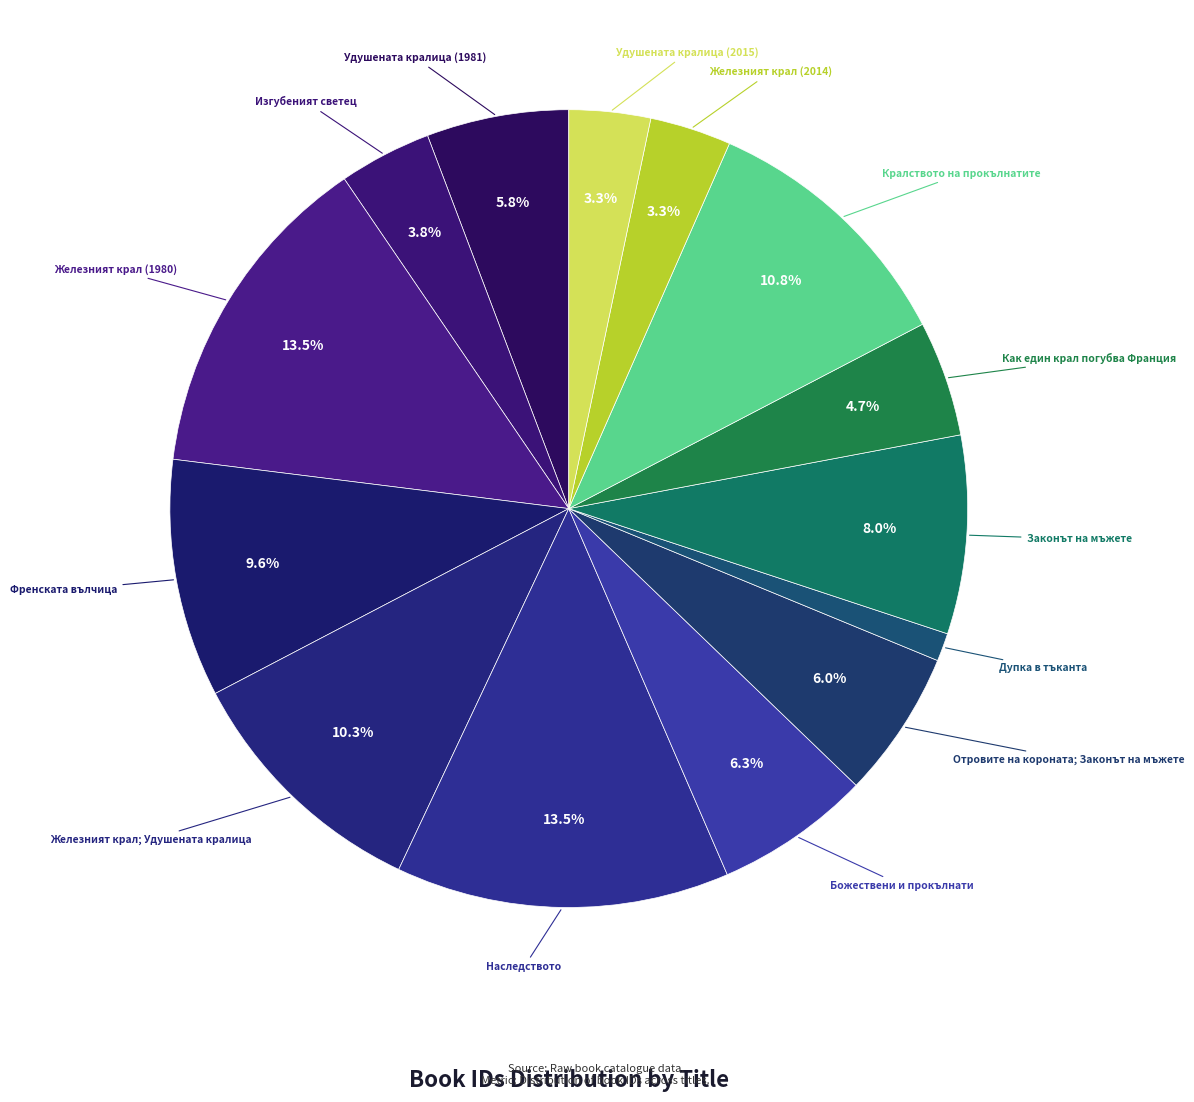

Count the number of slices in the pie.

14